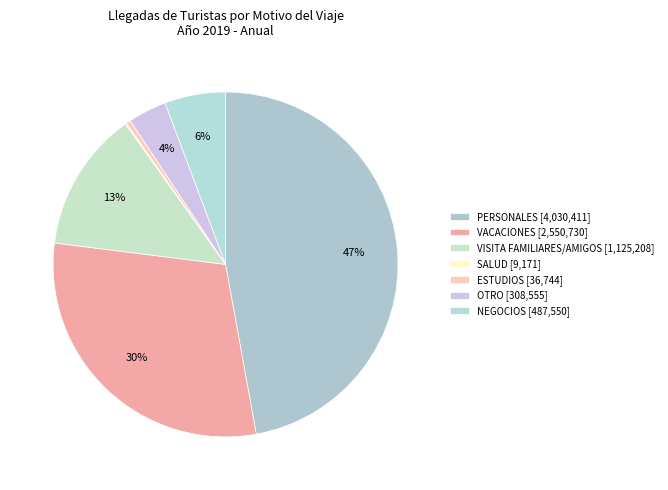

True or false: PERSONALES accounts for 35% of the total.

False